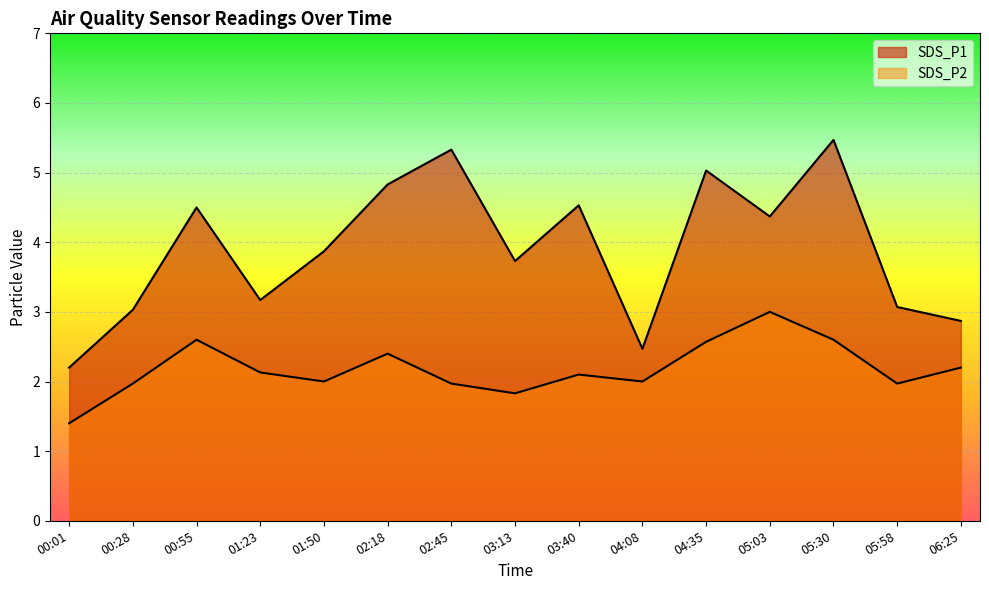

What are all the series names shown in the legend?

SDS_P1, SDS_P2